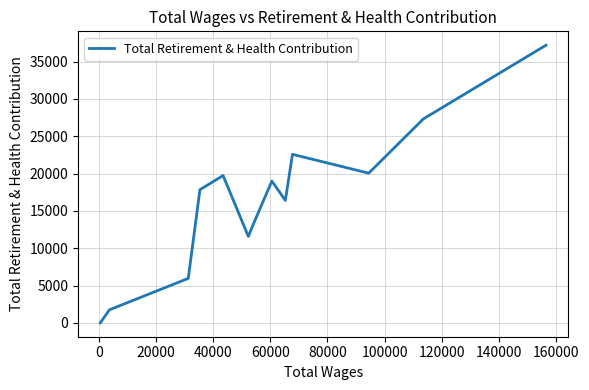

The value at 20000 is 8741. True or false?

False